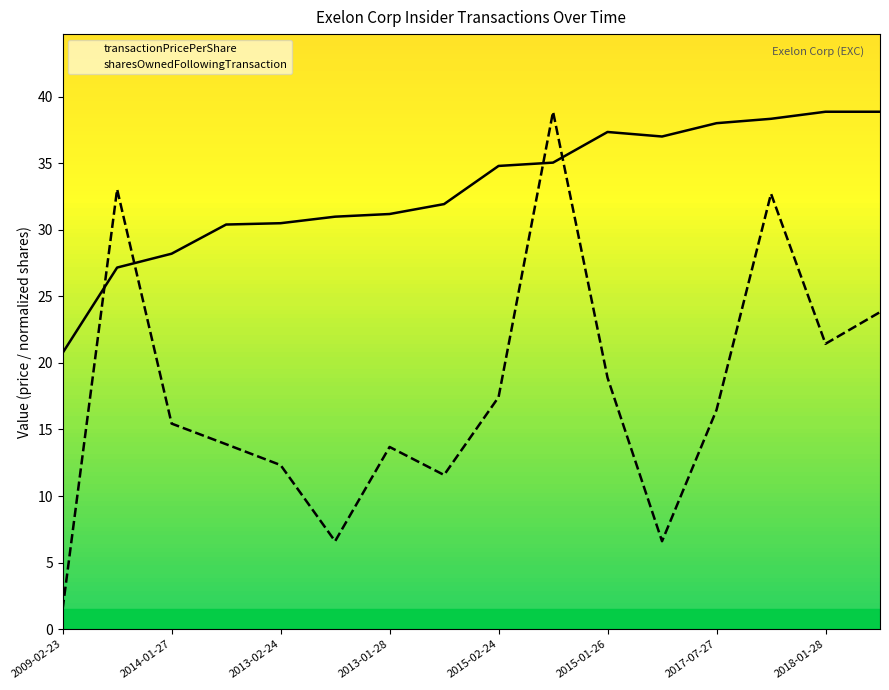

What are all the series names shown in the legend?

transactionPricePerShare, sharesOwnedFollowingTransaction